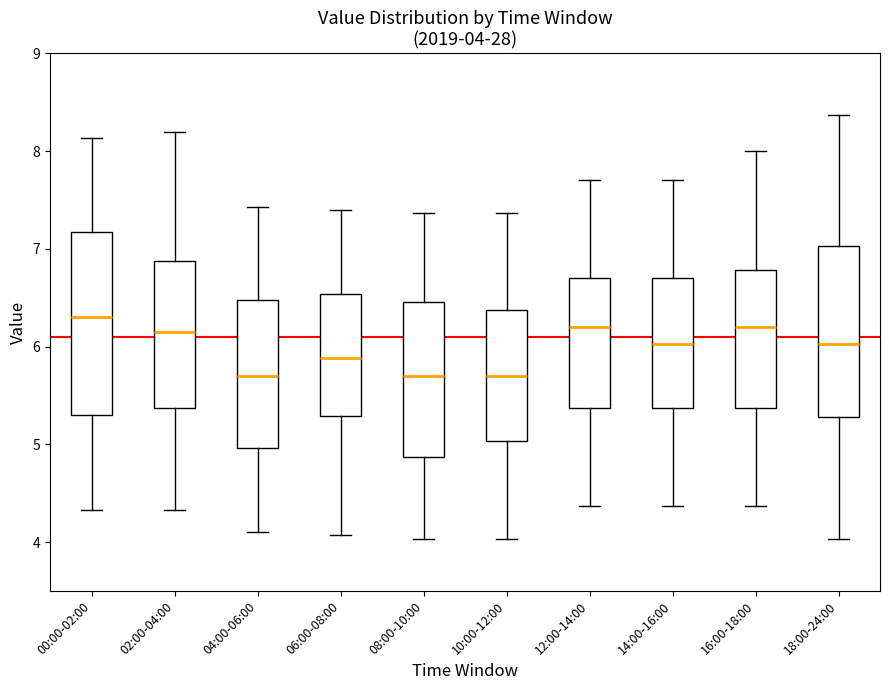

Which box is the tallest, from its lower edge to its upper edge?

00:00-02:00